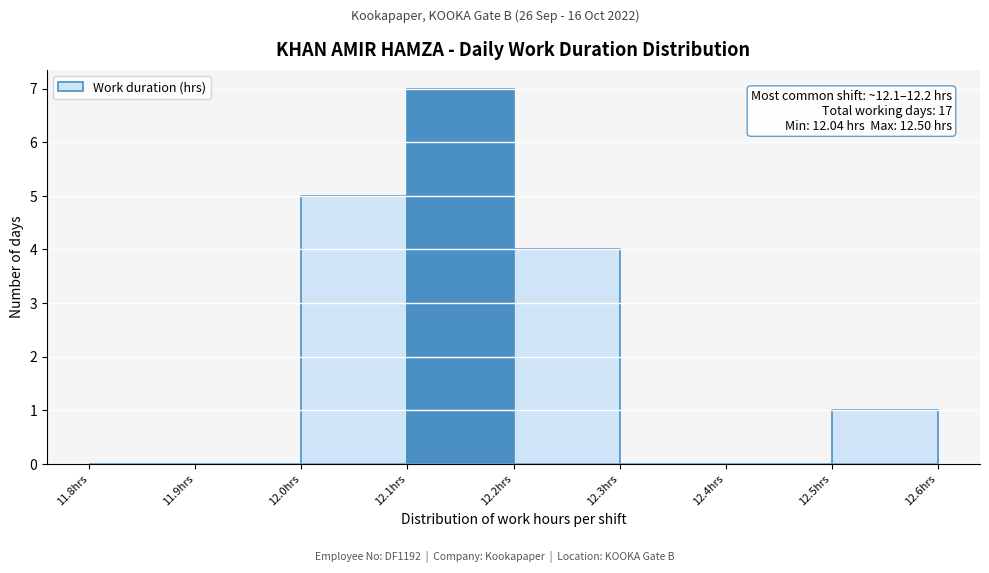

Which range on the x-axis has the tallest bar?

12.1 to 12.2